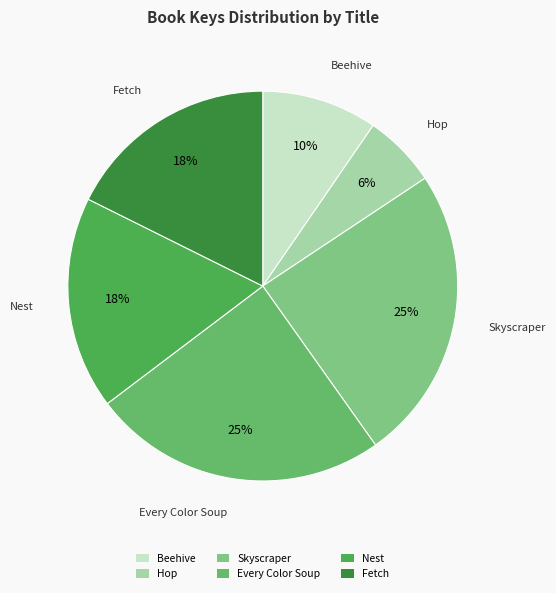

Which has a higher value, Skyscraper or Beehive?

Skyscraper